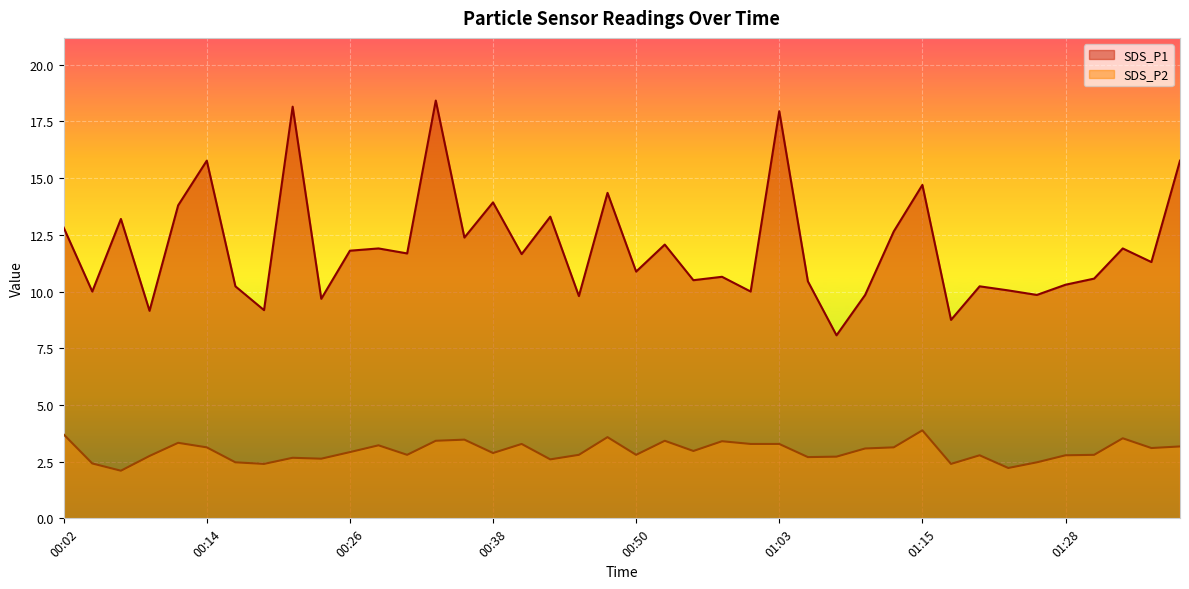

What is the average value of the SDS_P1 series?

11.9